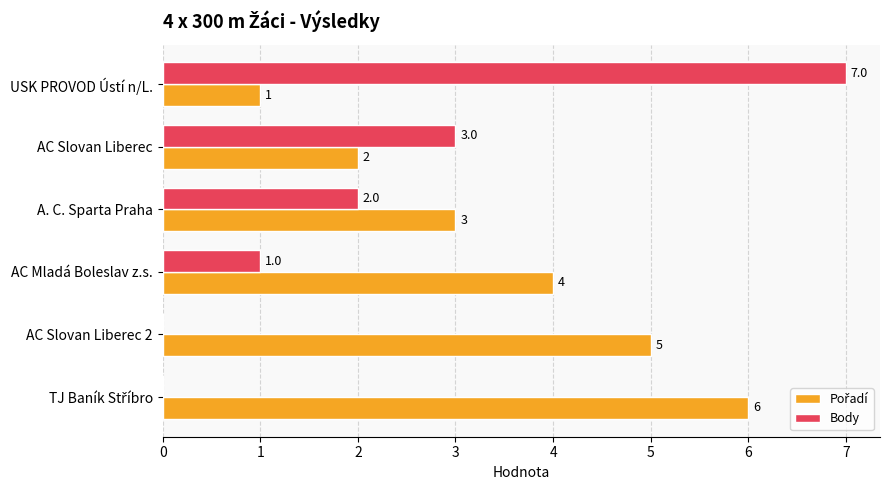

At which label is Body closest to 3?

AC Slovan Liberec